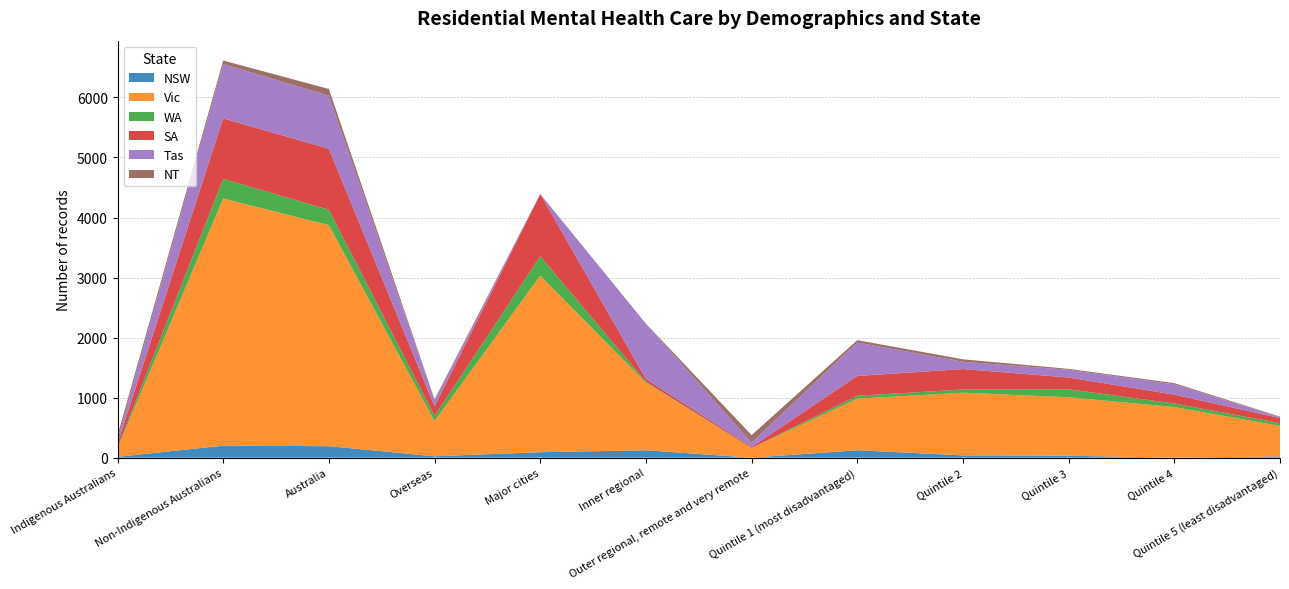

Reading right to left, transcribe all the data shown in this chart.

NSW: Quintile 5 (least disadvantaged)=21	Quintile 4=0	Quintile 3=32	Quintile 2=38	Quintile 1 (most disadvantaged)=123	Outer regional, remote and very remote=0	Inner regional=123	Major cities=91	Overseas=23	Australia=191	Non-Indigenous Australians=200	Indigenous Australians=14
Vic: Quintile 5 (least disadvantaged)=508	Quintile 4=843	Quintile 3=974	Quintile 2=1044	Quintile 1 (most disadvantaged)=860	Outer regional, remote and very remote=160	Inner regional=1128	Major cities=2941	Overseas=587	Australia=3682	Non-Indigenous Australians=4118	Indigenous Australians=143
WA: Quintile 5 (least disadvantaged)=46	Quintile 4=59	Quintile 3=133	Quintile 2=53	Quintile 1 (most disadvantaged)=48	Outer regional, remote and very remote=1	Inner regional=14	Major cities=324	Overseas=85	Australia=256	Non-Indigenous Australians=326	Indigenous Australians=15
SA: Quintile 5 (least disadvantaged)=84	Quintile 4=148	Quintile 3=196	Quintile 2=341	Quintile 1 (most disadvantaged)=330	Outer regional, remote and very remote=18	Inner regional=47	Major cities=1034	Overseas=159	Australia=1017	Non-Indigenous Australians=1007	Indigenous Australians=62
Tas: Quintile 5 (least disadvantaged)=16	Quintile 4=171	Quintile 3=128	Quintile 2=121	Quintile 1 (most disadvantaged)=557	Outer regional, remote and very remote=72	Inner regional=920	Major cities=1	Overseas=106	Australia=883	Non-Indigenous Australians=906	Indigenous Australians=68
NT: Quintile 5 (least disadvantaged)=9	Quintile 4=20	Quintile 3=16	Quintile 2=41	Quintile 1 (most disadvantaged)=39	Outer regional, remote and very remote=124	Inner regional=0	Major cities=1	Overseas=13	Australia=112	Non-Indigenous Australians=58	Indigenous Australians=67